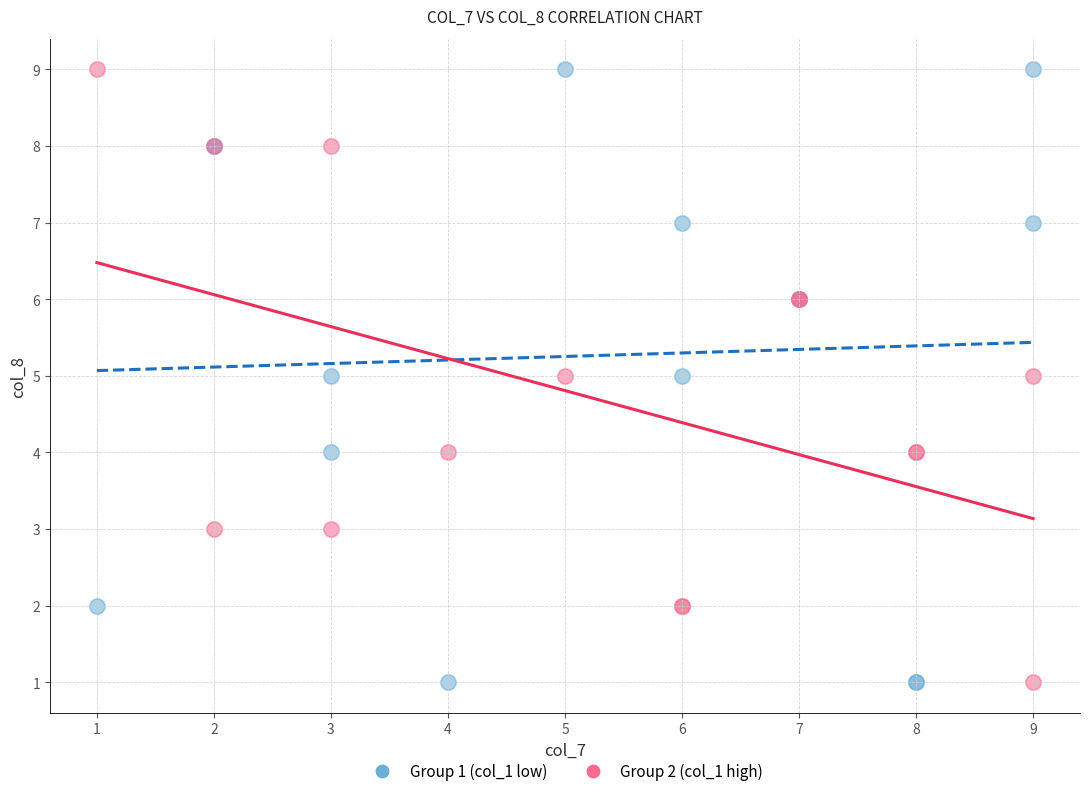

What is the X range (max minus min) for the scatter plot?

8